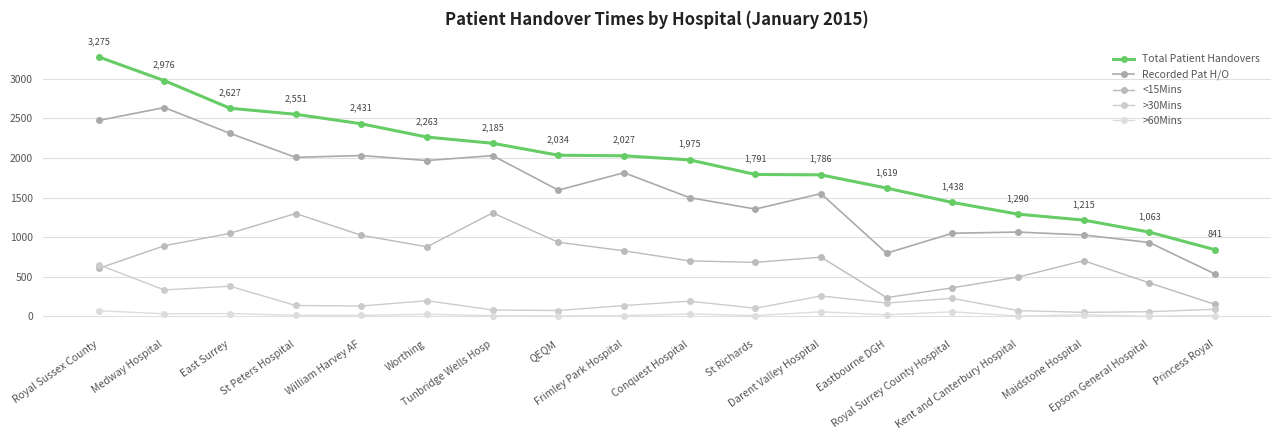

Where is the first local maximum for Recorded Pat H/O?

Medway Hospital